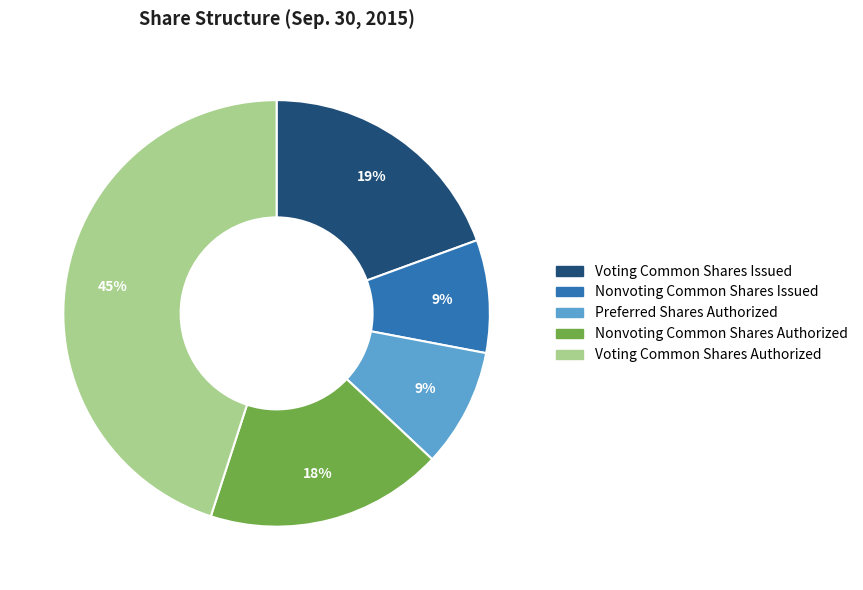

Is the sum of Voting Common Shares Authorized and Nonvoting Common Shares Authorized greater than half?

Yes